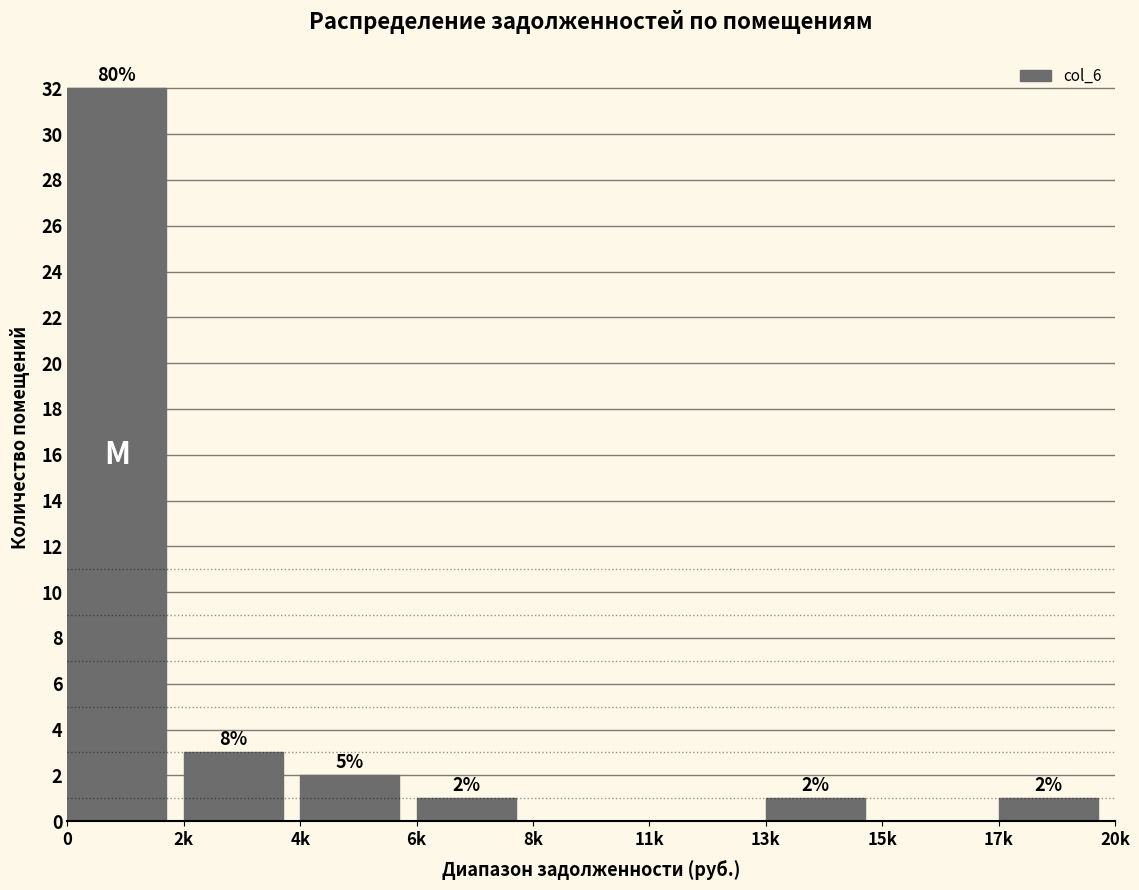

Reading left to right, what are all the values shown in this chart?

0=32	2k=3	4k=2	6k=1	8k=0	11k=0	13k=1	15k=0	17k=1